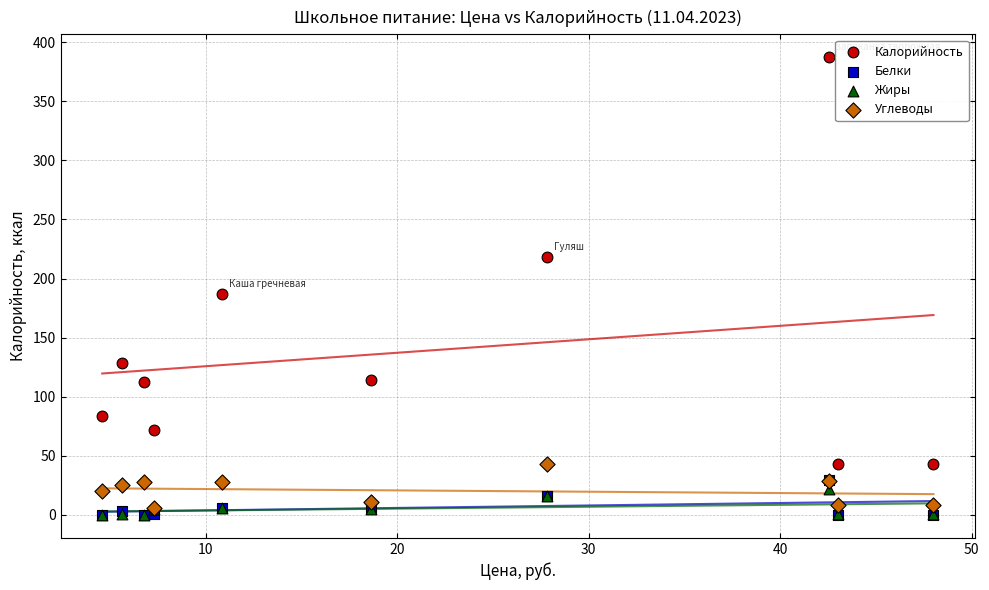

Which series contains the highest Y value?

Калорийность